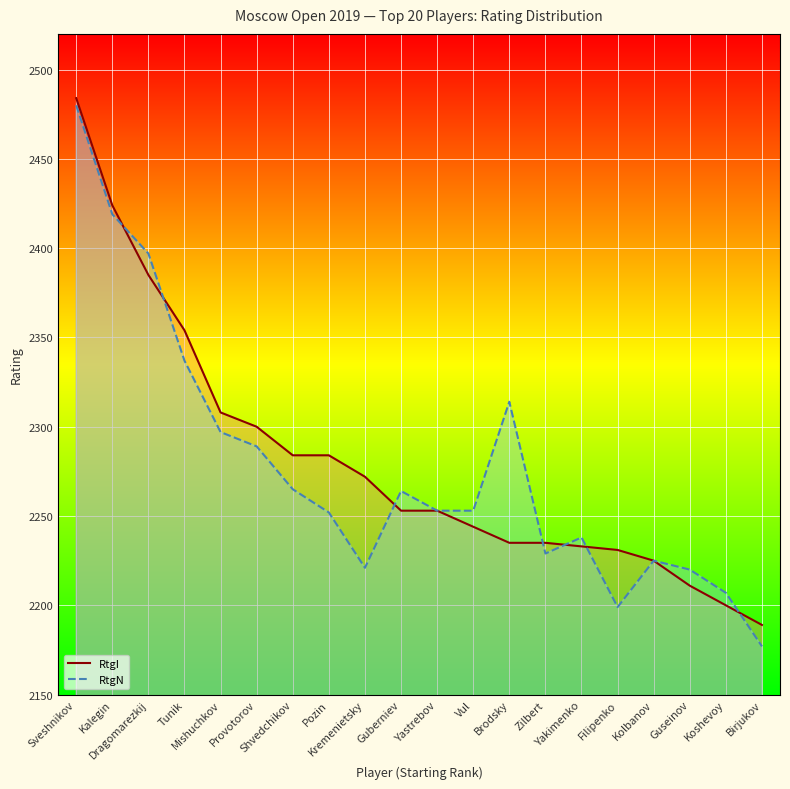

Which series has the largest total across all categories?

RtgI